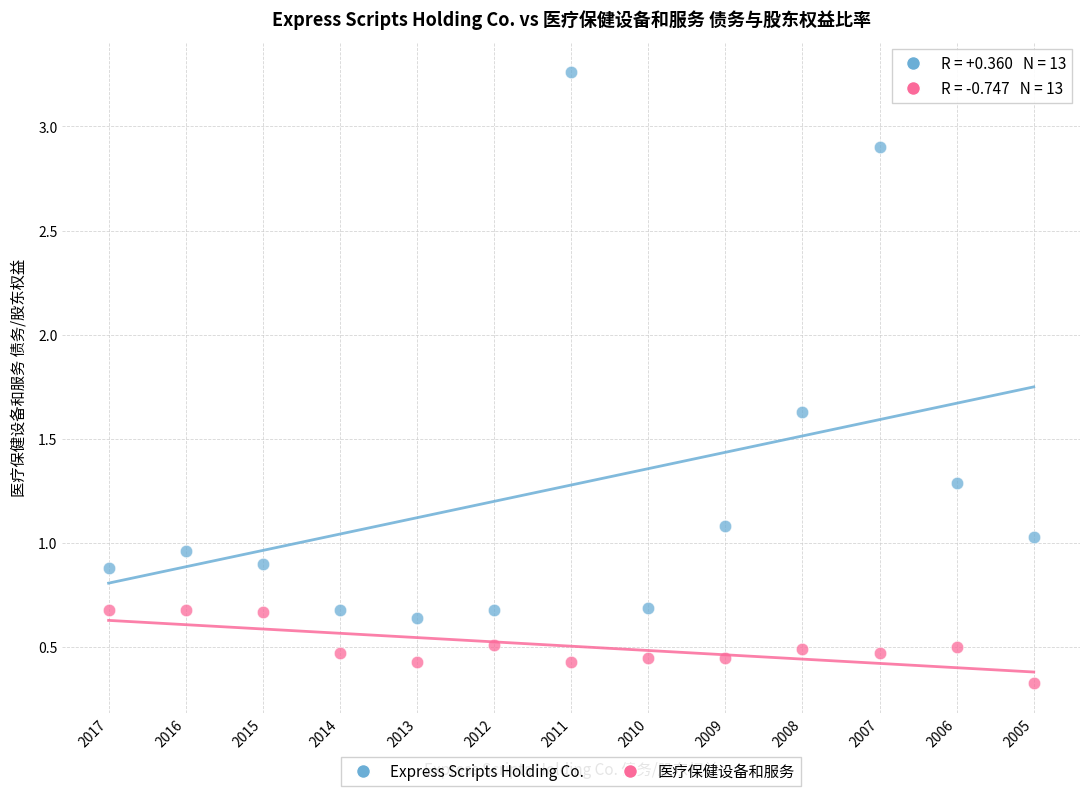

In the 医疗保健设备和服务 series, what Y value is closest to 0?

0.3